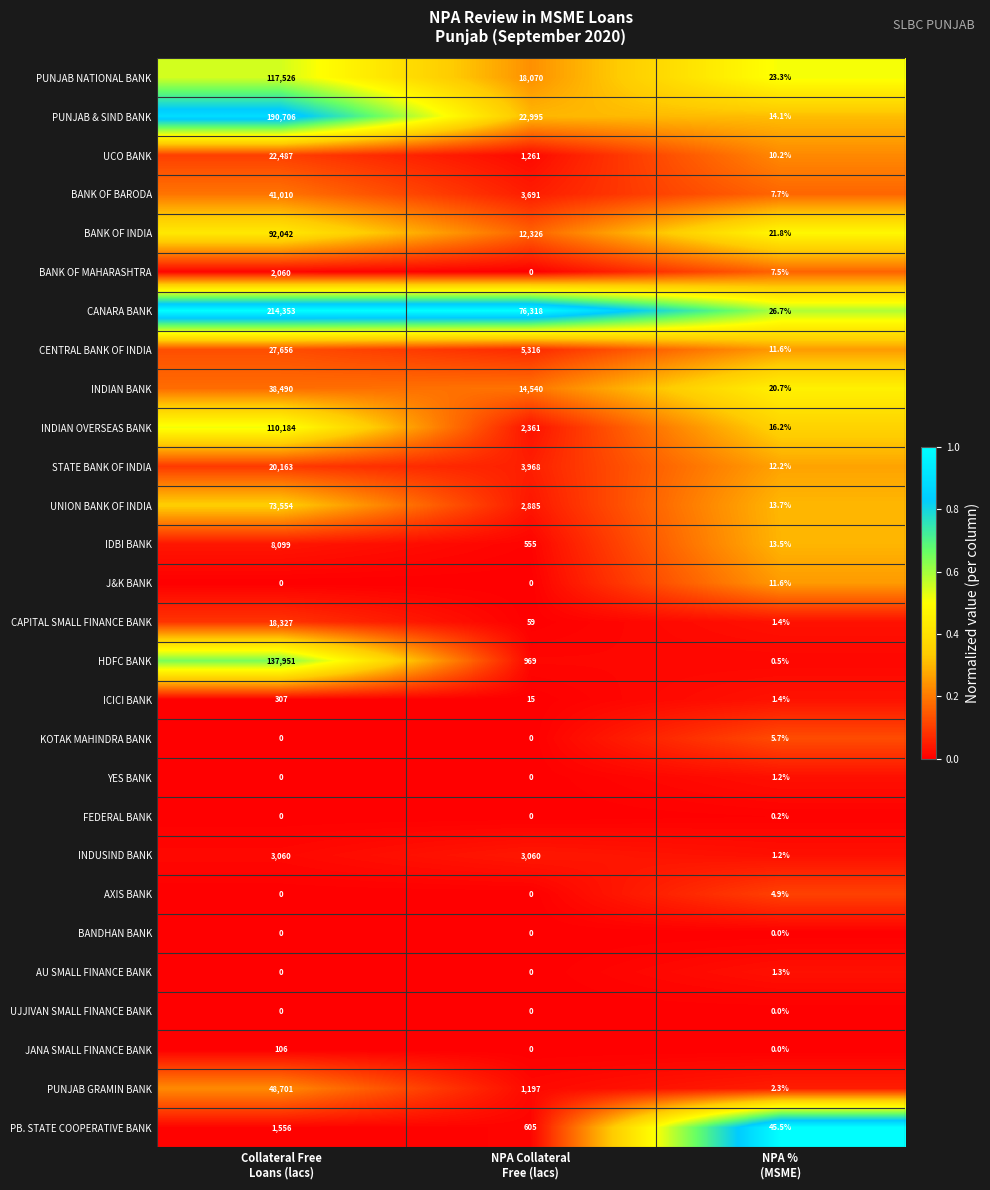

How many distinct data groups are displayed?

28